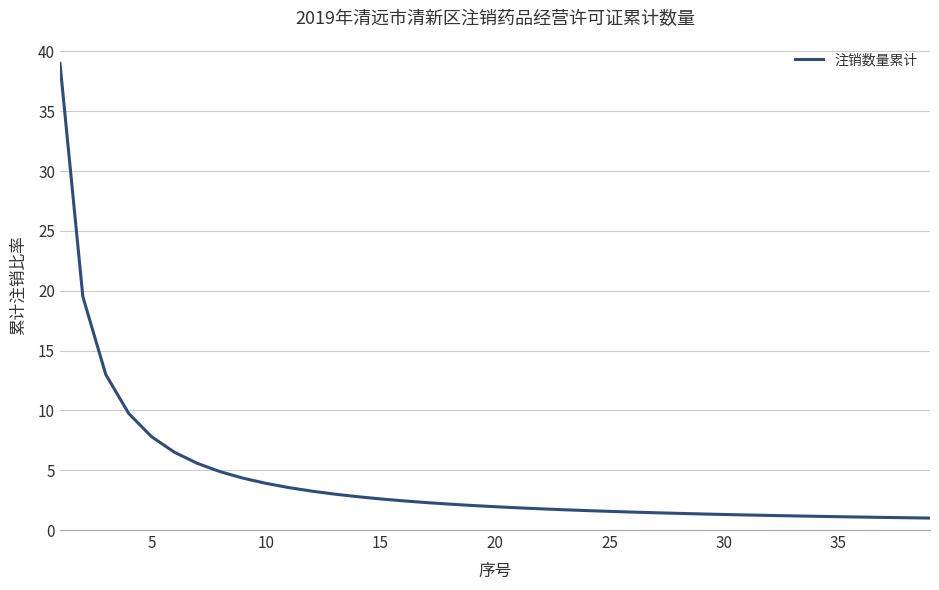

What is the greatest value displayed?

39.0